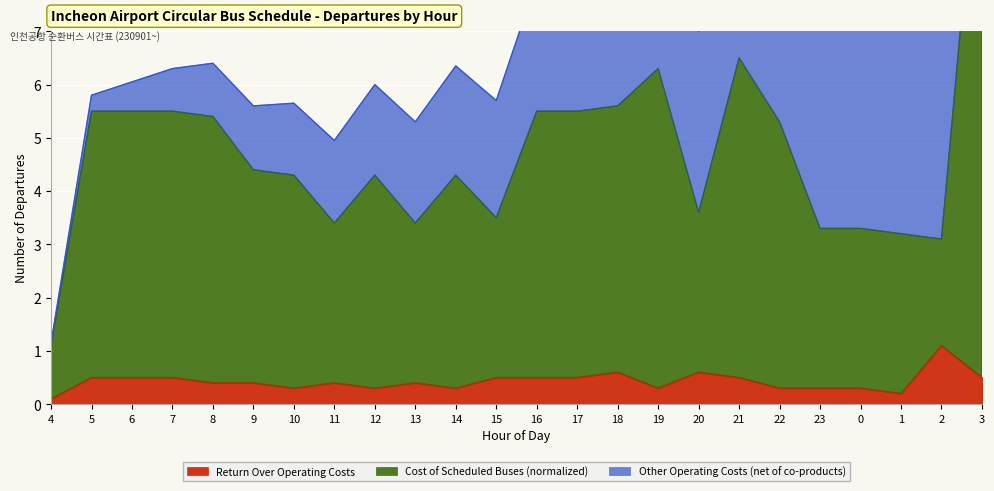

True or false: Return Over Operating Costs has a value of 0.3 at 7.

False